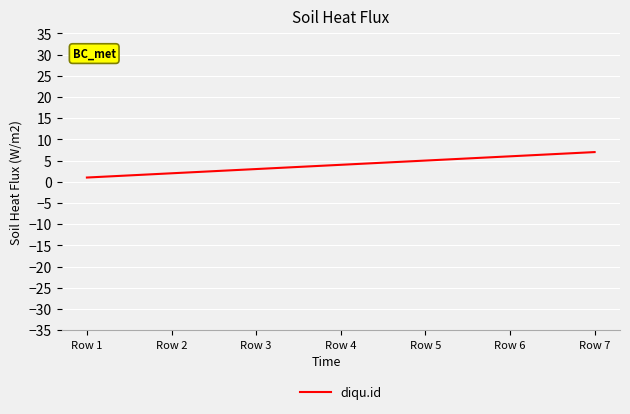

What is the difference between the values at Row 7 and Row 3?

4